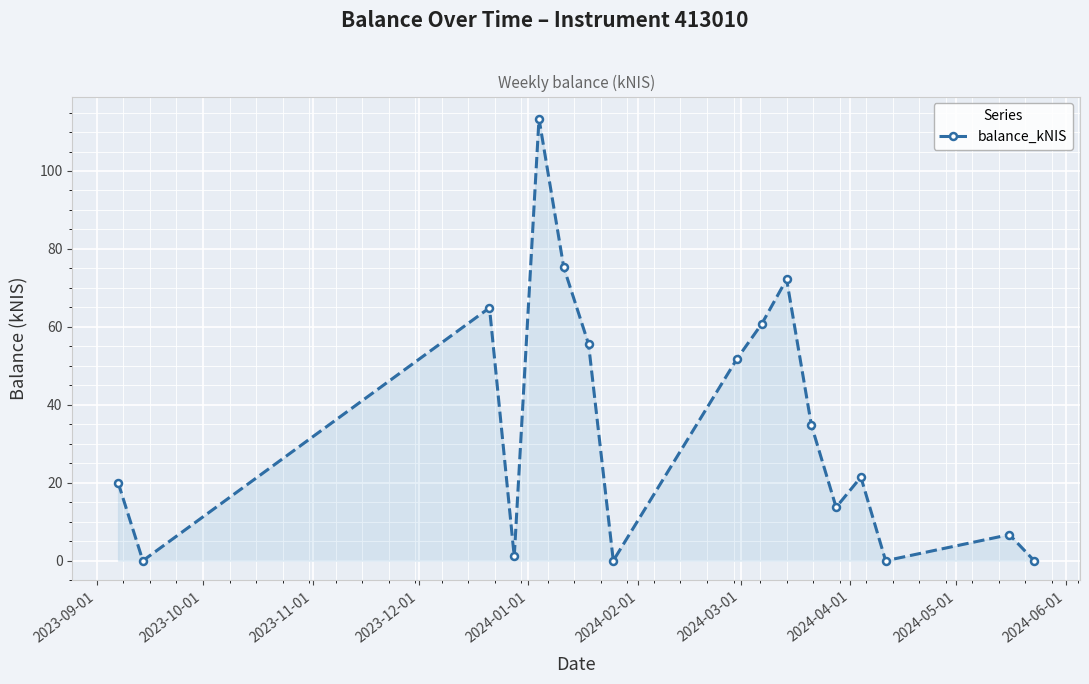

What is the maximum value shown in the chart?

113.4